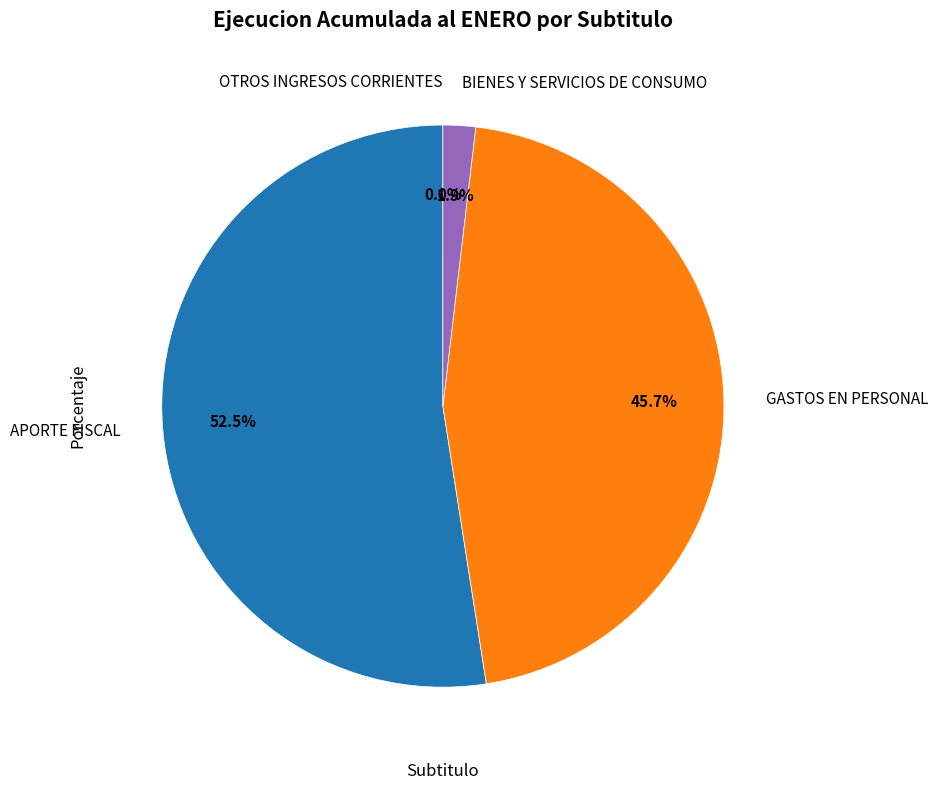

To the nearest percent, what is the difference between the largest and smallest slice percentages?

52%